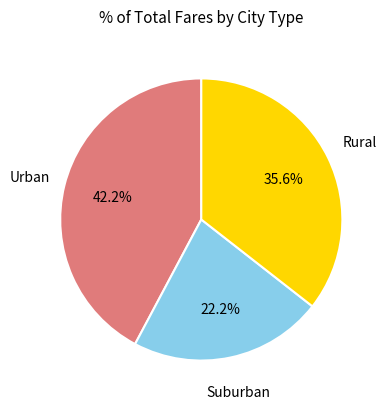

Is there any slice that represents more than half of the pie?

No